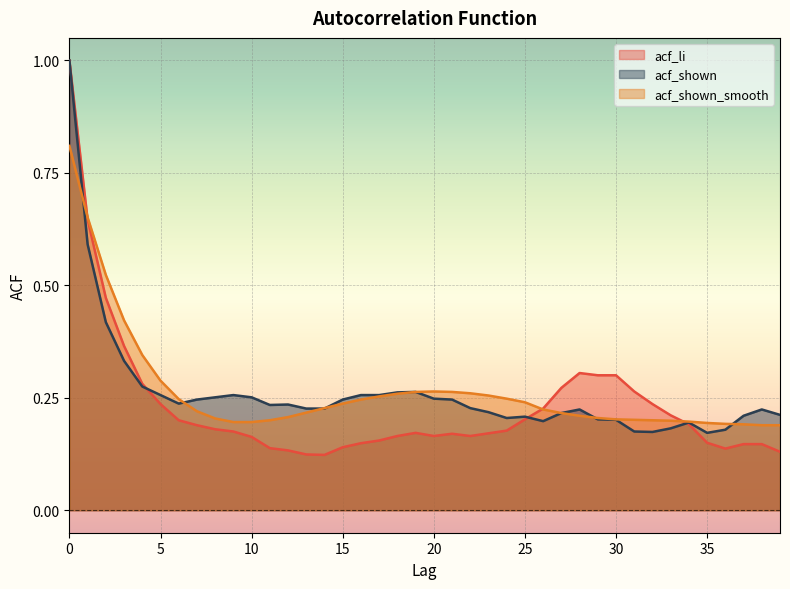

Count the acf_shown_smooth values in the range 0 to 1.

40